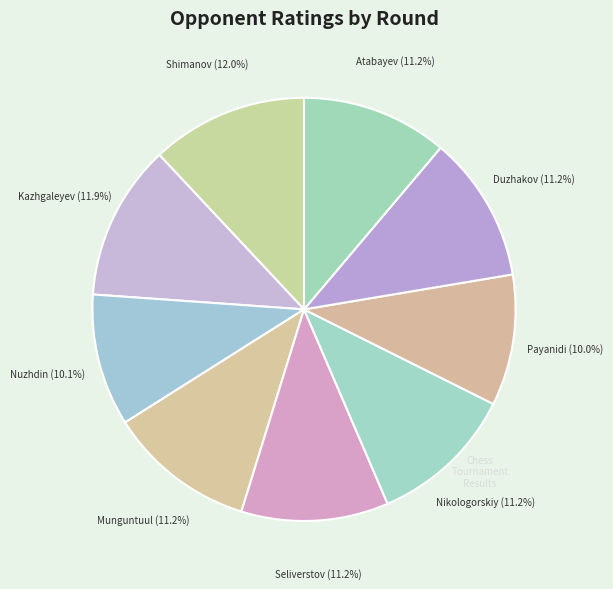

How many segments does this pie chart have?

9